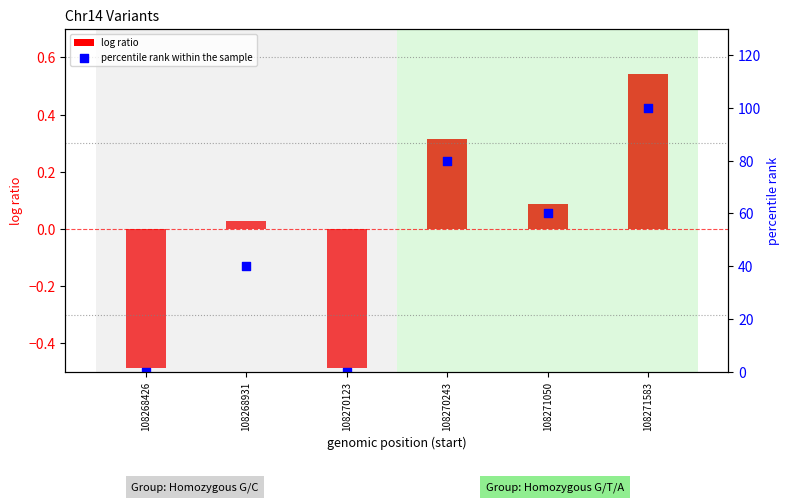

What are all the series names shown in the legend?

log ratio, percentile rank within the sample